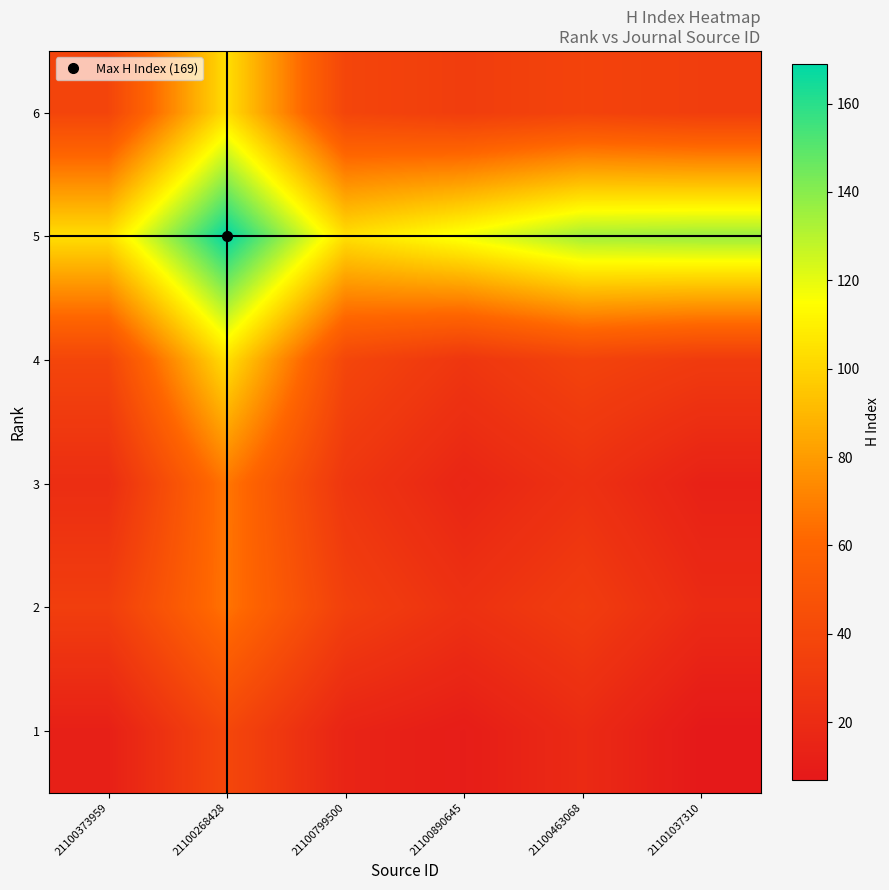

How many distinct data groups are displayed?

6